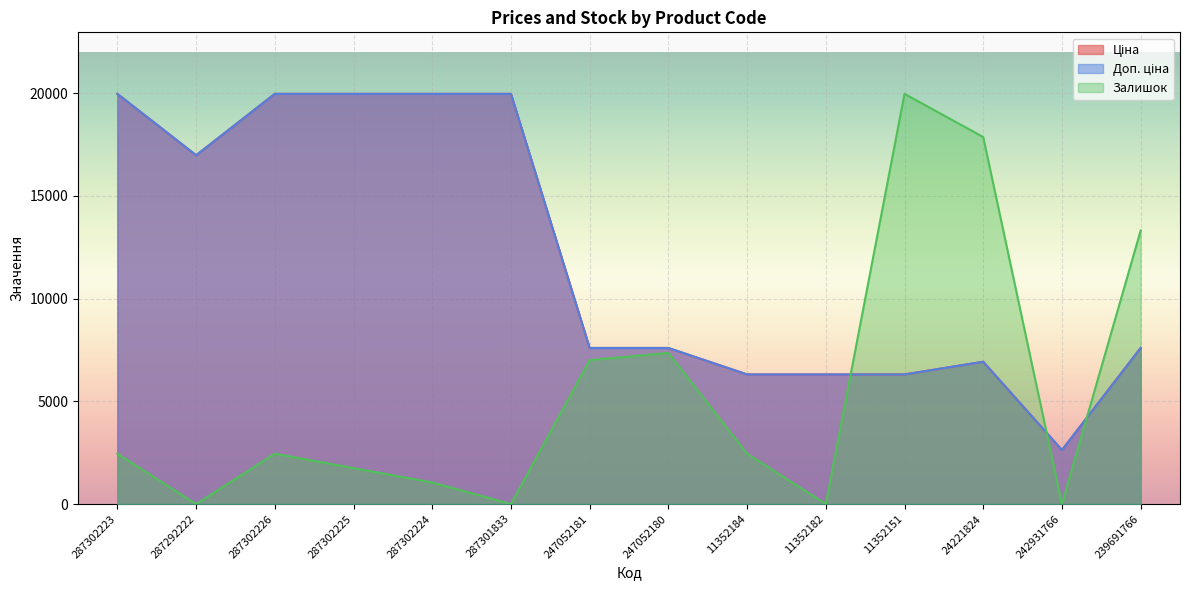

List the labels in order of Ціна value, largest first.

287302223, 287302226, 287302225, 287302224, 287301833, 287292222, 247052181, 247052180, 239691766, 24221824, 11352184, 11352182, 11352151, 242931766